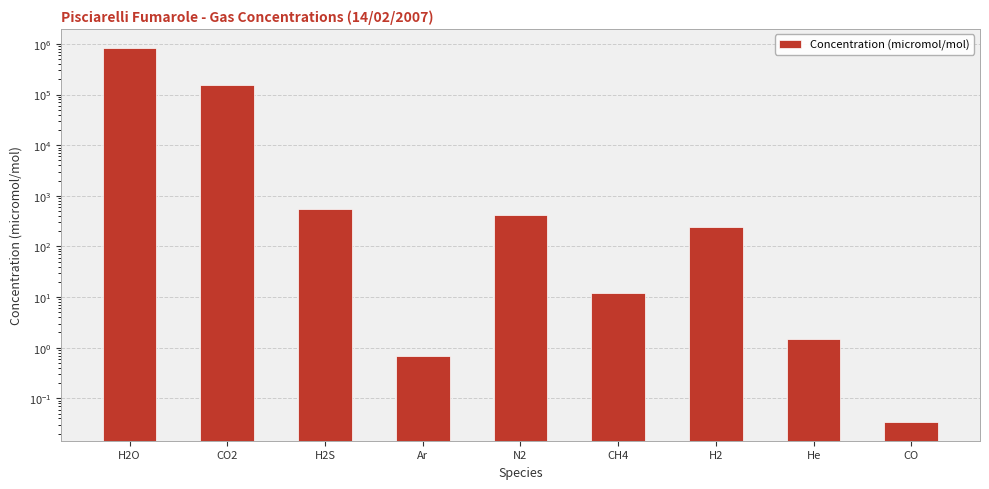

What is the label of the 2nd bar from the right?

He